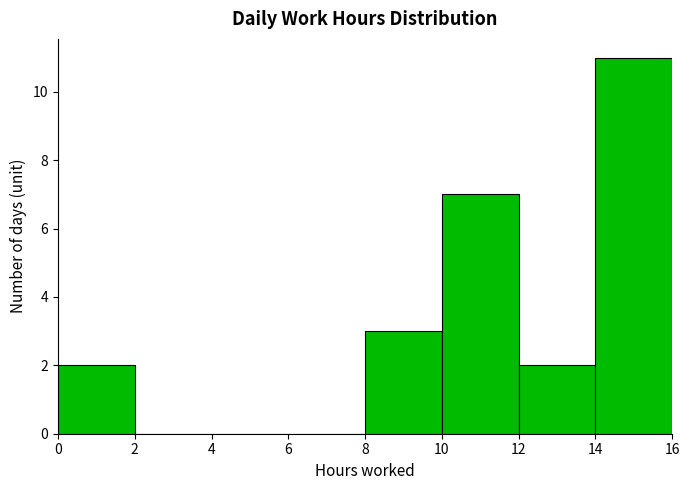

Reading left to right, transcribe this chart: for each bar, give the range it covers on the x-axis and its height. The values are not printed on the chart, so give them approximately, as read against the axis.

0 to 2: 2
2 to 4: 0
4 to 6: 0
6 to 8: 0
8 to 10: 3
10 to 12: 7
12 to 14: 2
14 to 16: 11